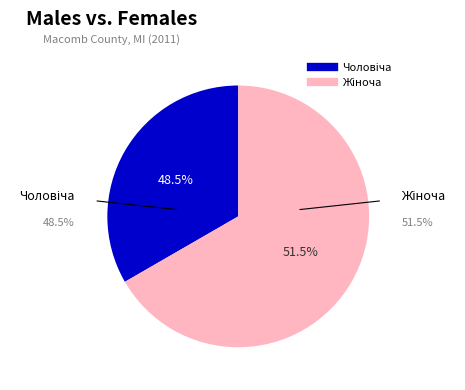

Which category accounts for the majority?

Жіноча